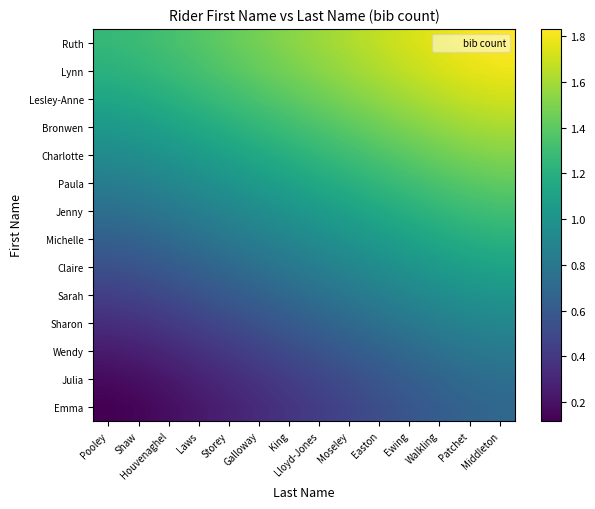

At which category is the sum across all series the highest?

Middleton